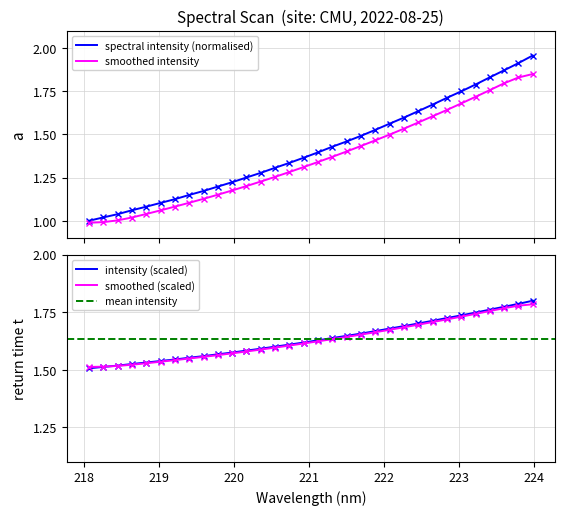

The chart shows a value of 1.3 at 220.5444. True or false?

True